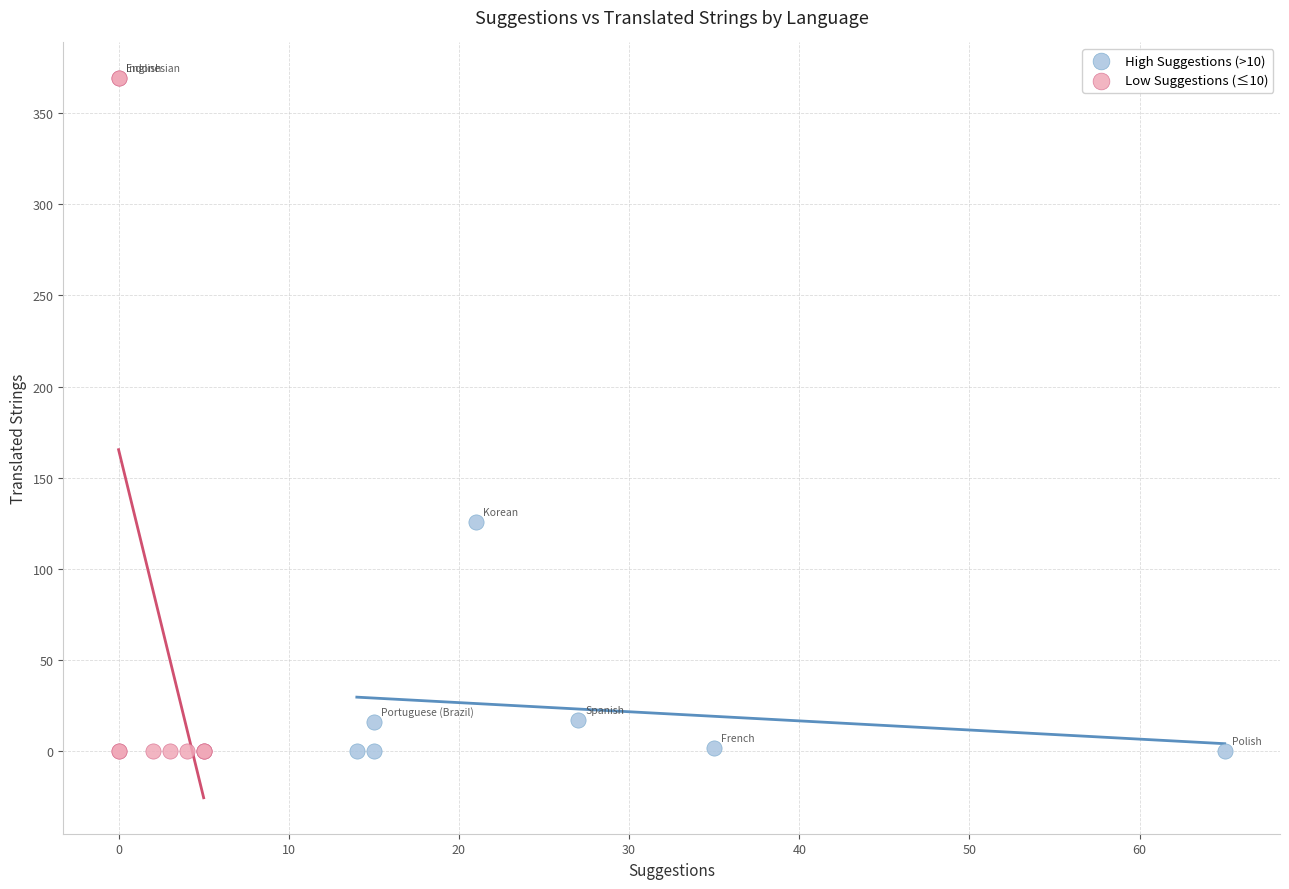

Which series has the widest spread of Y values?

Low Suggestions (≤10)